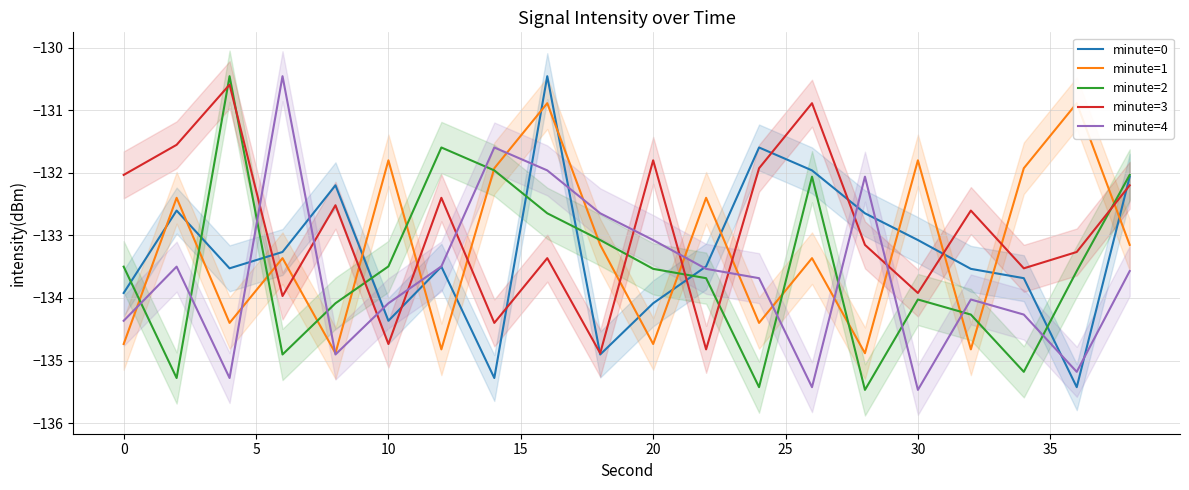

How many intersections are there between minute=4 and minute=2?

10